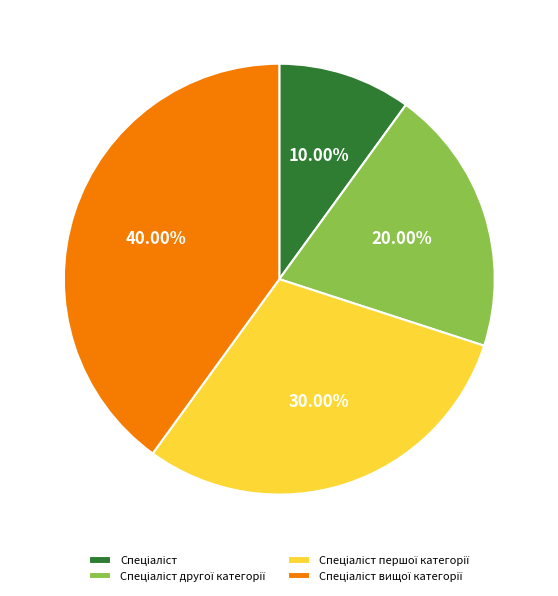

Is there a majority slice in this chart?

No